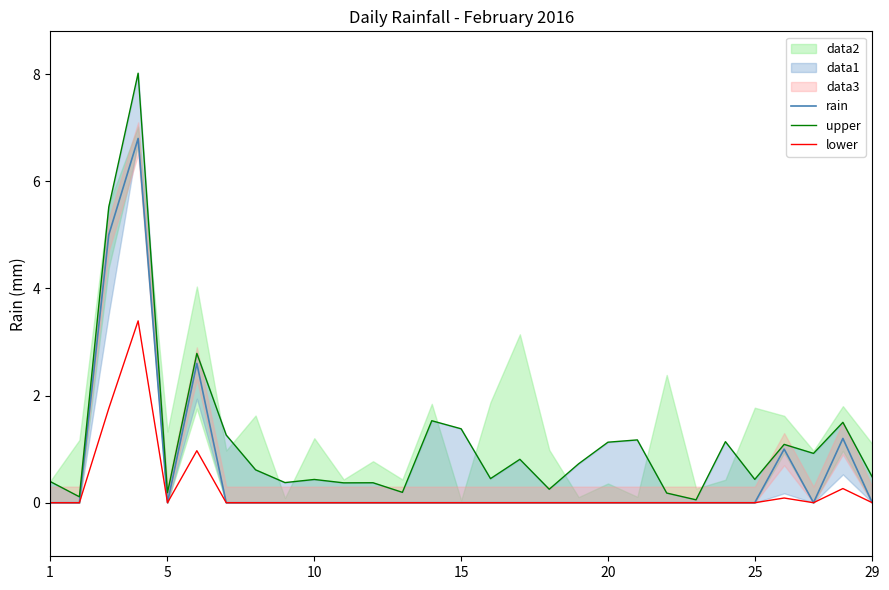

List the series in order of their peak value, lowest first.

lower, rain, upper